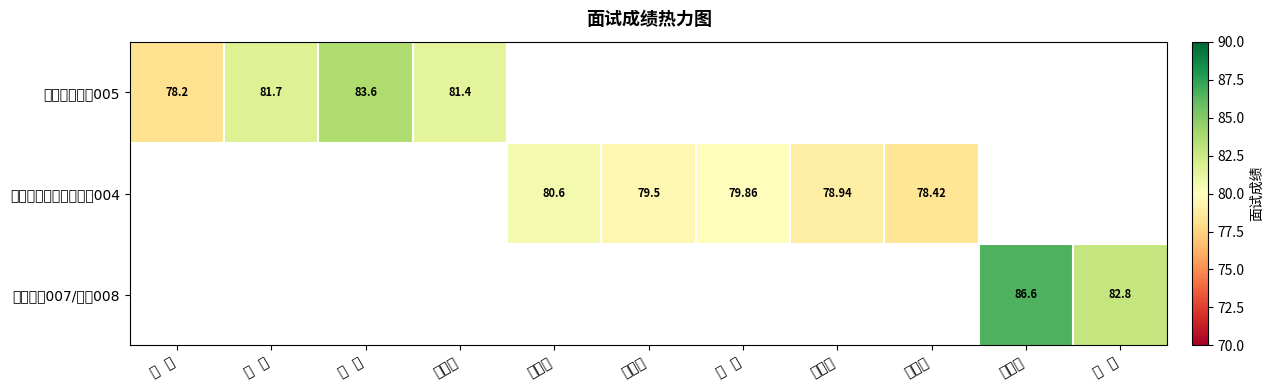

At 孟珍菊, list the series in order from largest to smallest.

经济技术人员005, 乡镇事业单位工作人员004, 高中地理007/物理008